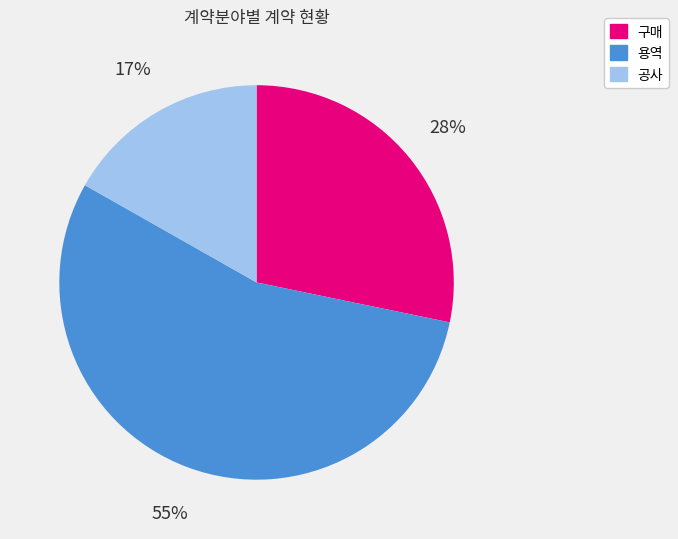

To the nearest percent, what is the combined percentage of 공사 and 용역?

72%